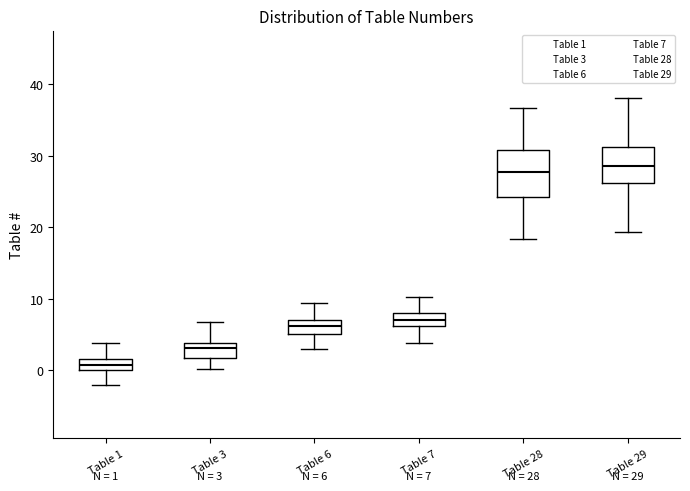

Which box is the tallest, from its lower edge to its upper edge?

Table 28